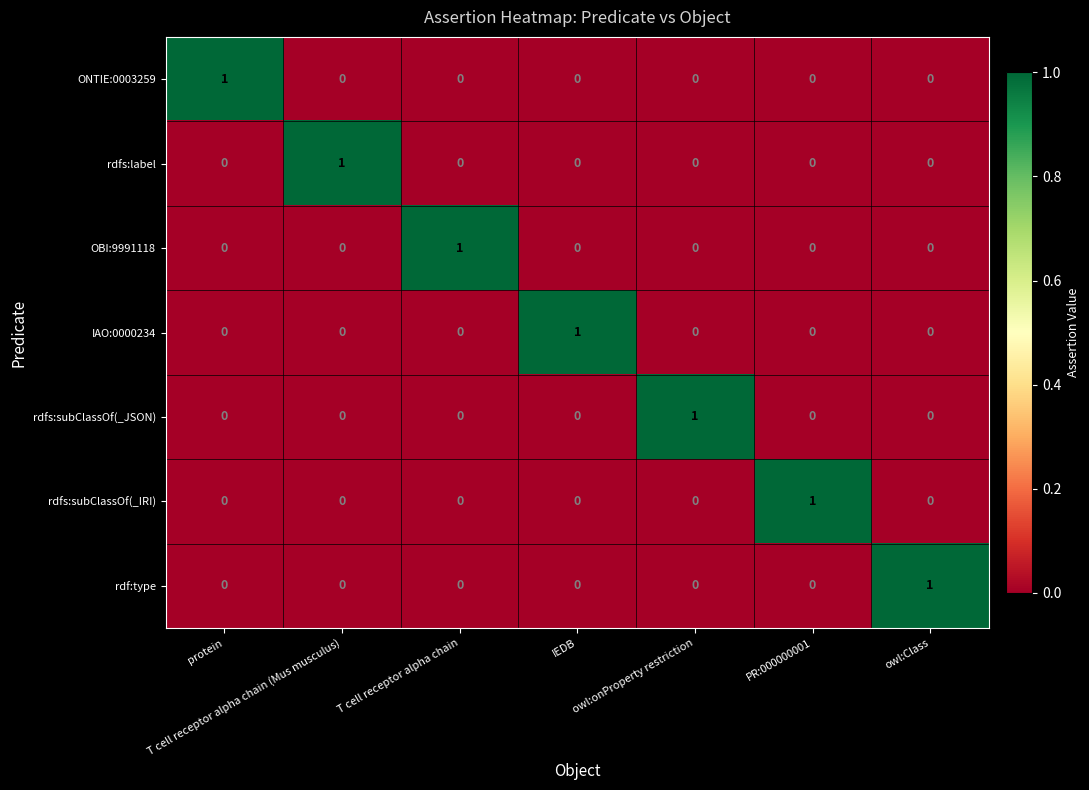

At how many categories does at least one series exceed 0?

7